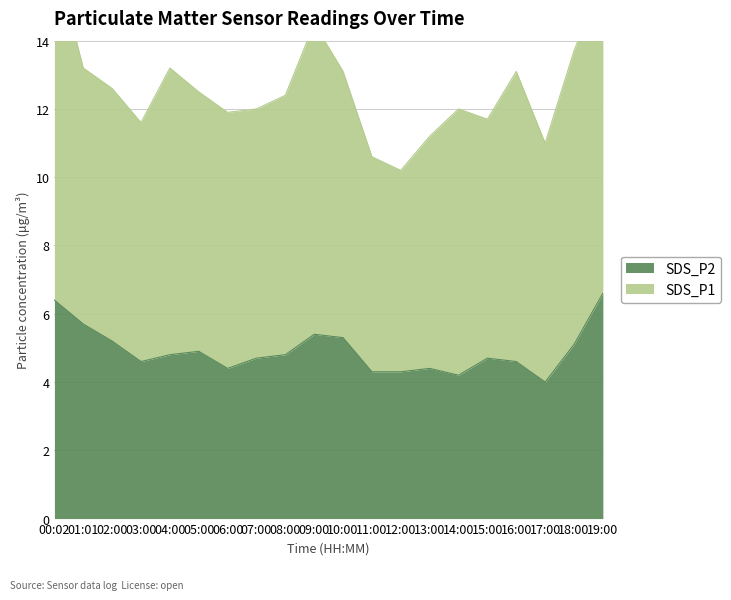

List the labels in order of value, largest first.

19:00, 00:02, 01:01, 09:00, 10:00, 02:00, 18:00, 05:00, 04:00, 08:00, 07:00, 15:00, 03:00, 16:00, 06:00, 13:00, 11:00, 12:00, 14:00, 17:00